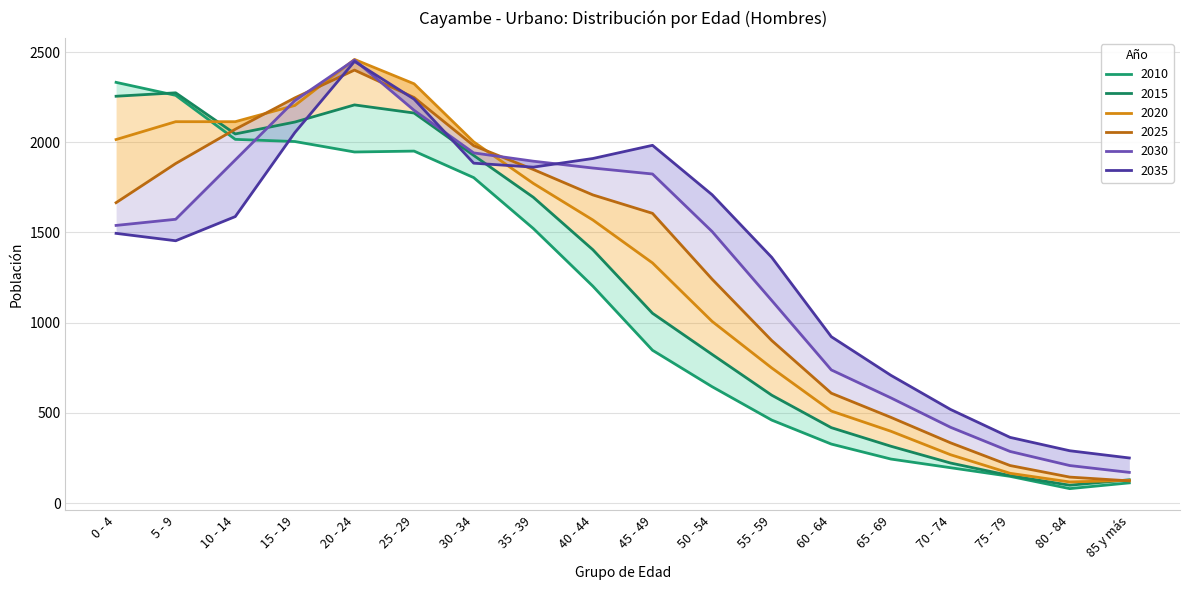

In 2010, how many points are lower than both neighbors (excluding endpoints)?

2